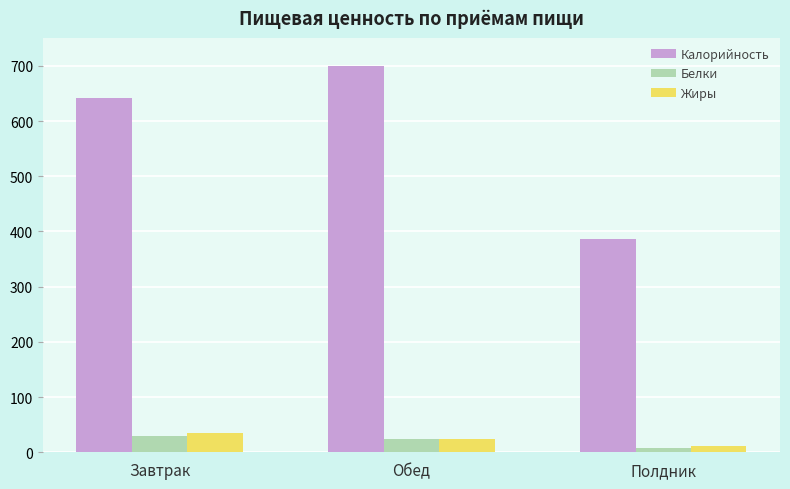

What is the spread (max minus min) of values at Полдник?

378.7